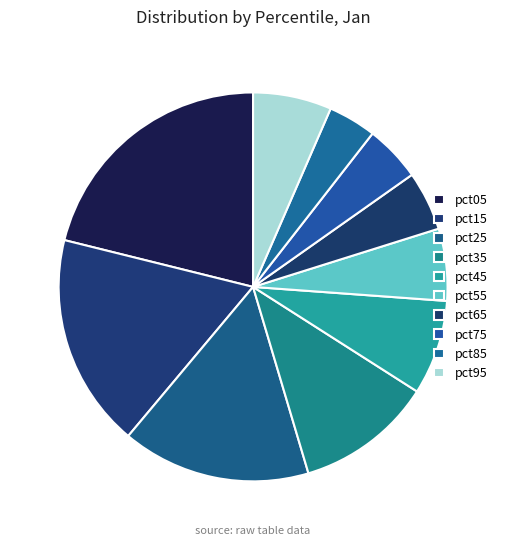

How many slices are in this pie chart?

10